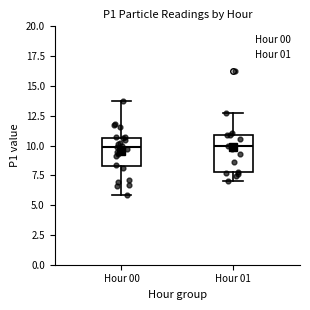

Where does the median line of the box for Hour 00 sit on the y-axis? The values are not printed on the chart, so give them approximately, as read against the axis.

10.0